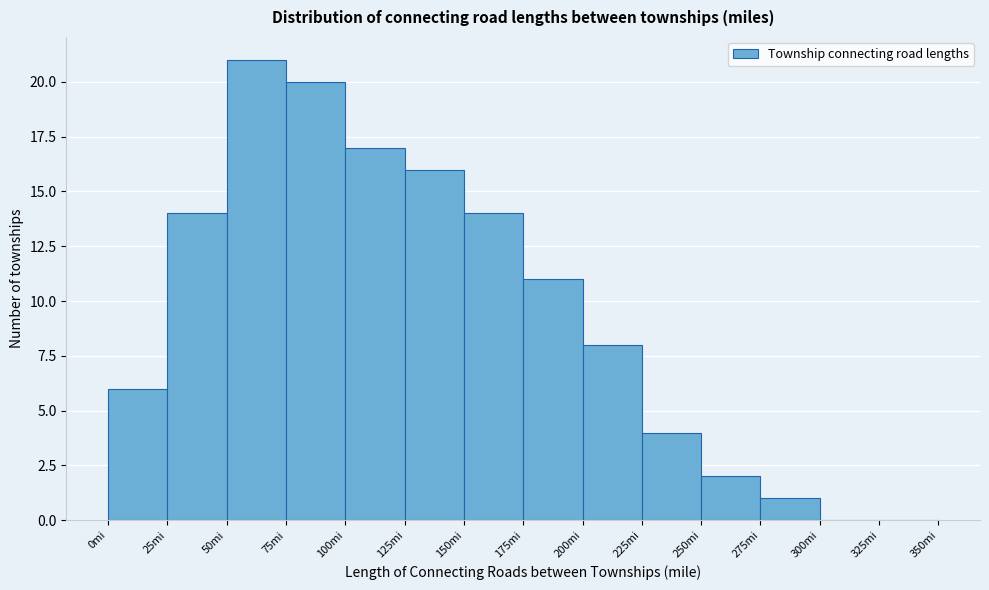

Reading left to right, list every bar in this chart as the range it spans on the x-axis followed by its height. The values are not printed on the chart, so give them approximately, as read against the axis.

0 to 25: 6
25 to 50: 14
50 to 75: 21
75 to 100: 20
100 to 125: 17
125 to 150: 16
150 to 175: 14
175 to 200: 11
200 to 225: 8
225 to 250: 4
250 to 275: 2
275 to 300: 1
300 to 325: 0
325 to 350: 0